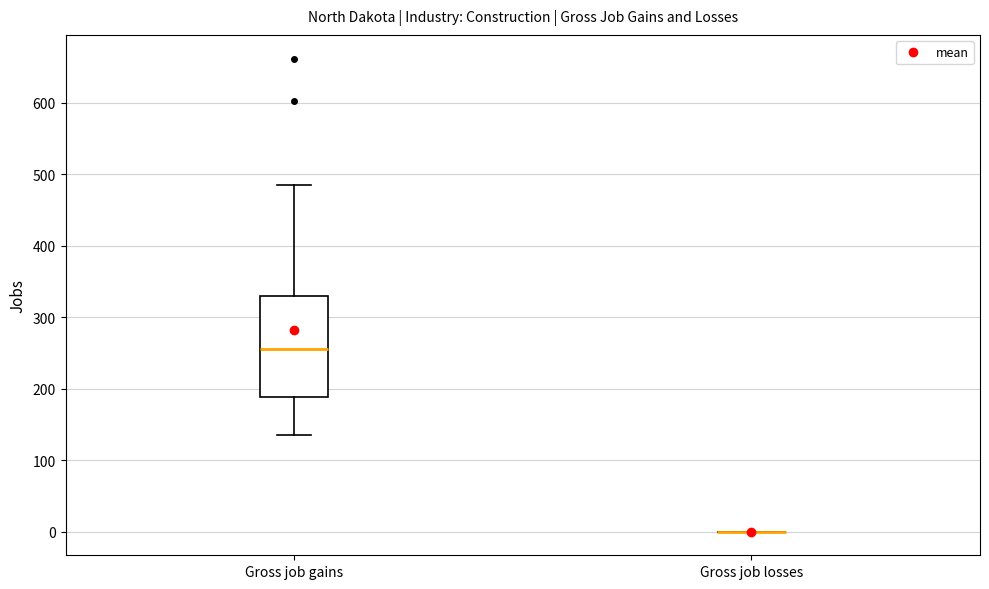

Where does the upper whisker of the box for Gross job gains end on the y-axis? The values are not printed on the chart, so give them approximately, as read against the axis.

490